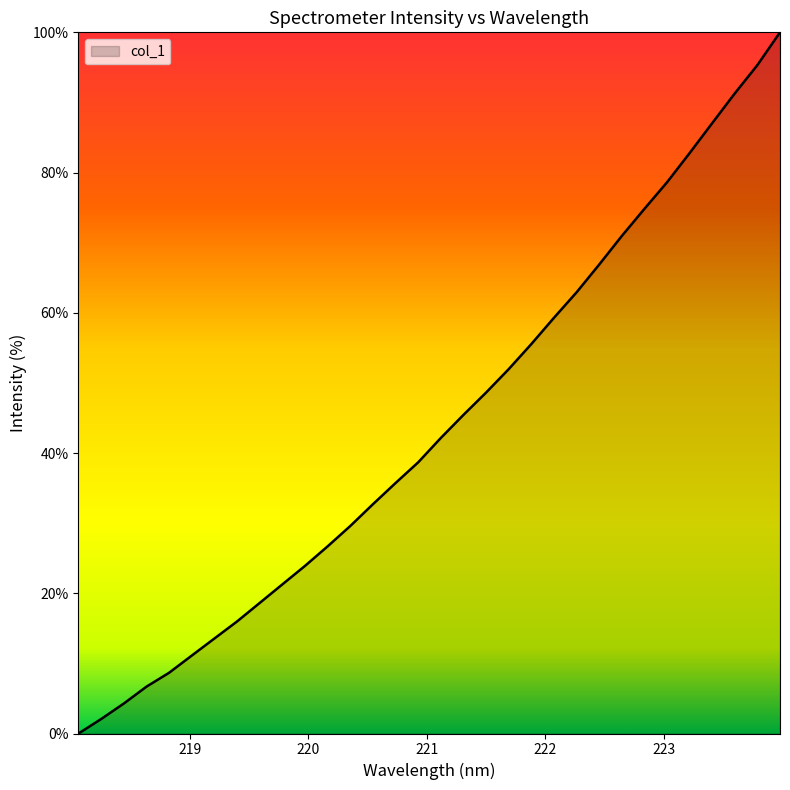

What is the greatest value displayed?

100.0